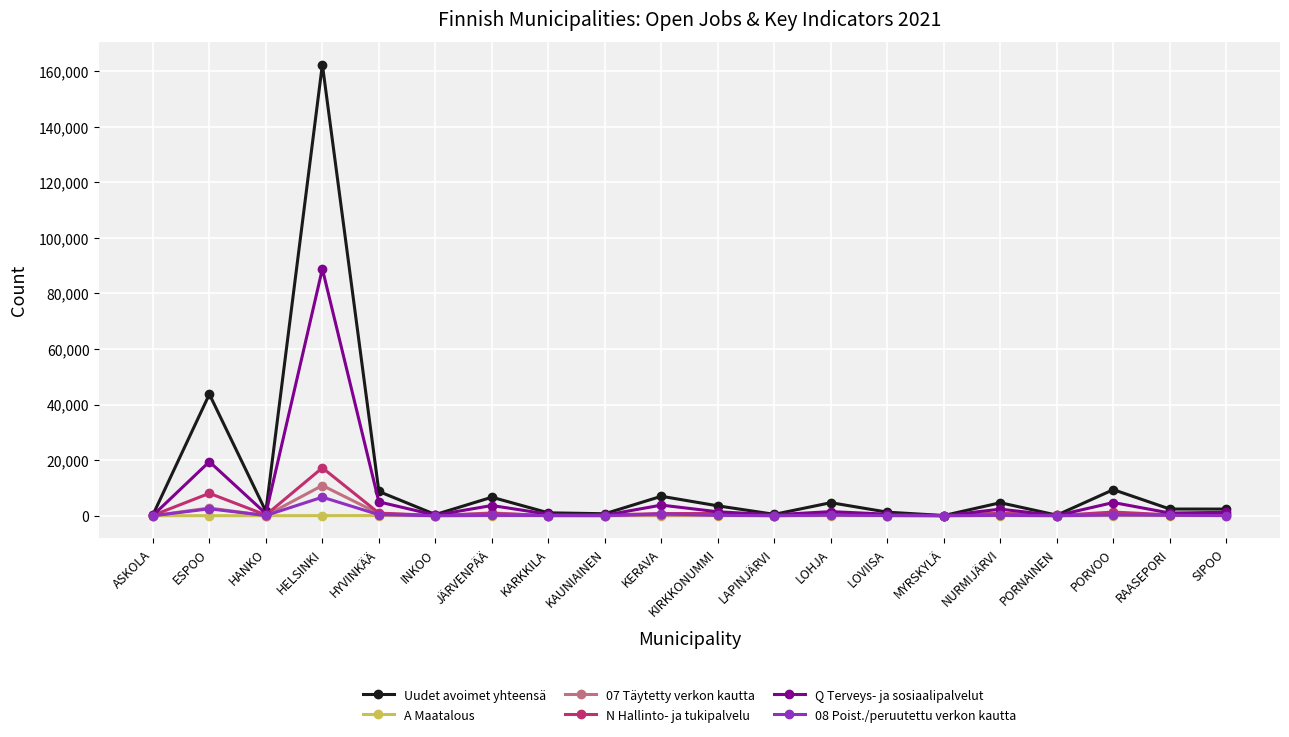

What is the label of the 17th point from the left?

PORNAINEN